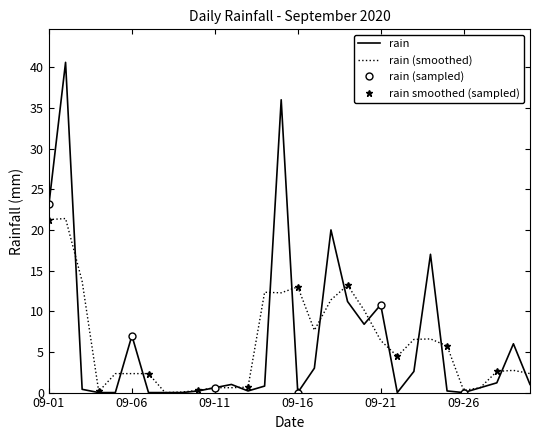

Reading left to right, what are all the values shown in this chart?

23.2	40.6	0.4	0.0	0.0	7.0	0.0	0.0	0.0	0.2	0.6	1.0	0.2	0.8	36.0	0.0	3.0	20.0	11.2	8.4	10.8	0.0	2.6	17.0	0.2	0.0	0.6	1.2	6.0	1.0